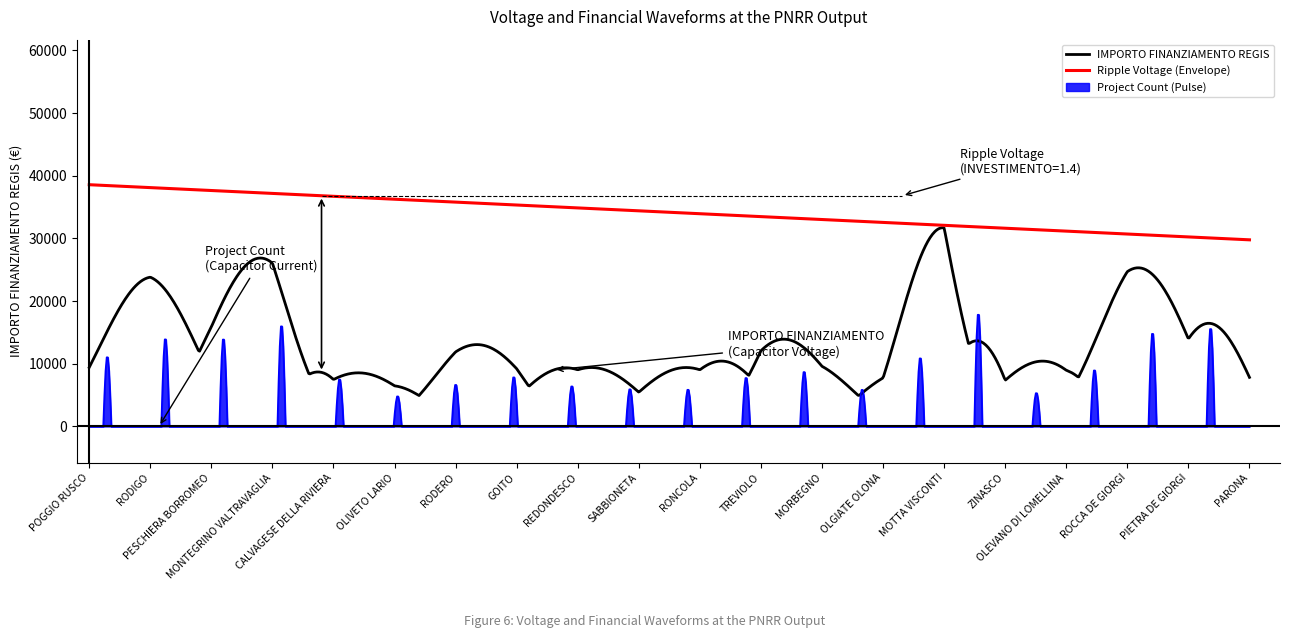

What is the difference between the second highest and minimum values in the IMPORTO FINANZIAMENTO REGIS series?

26757.5